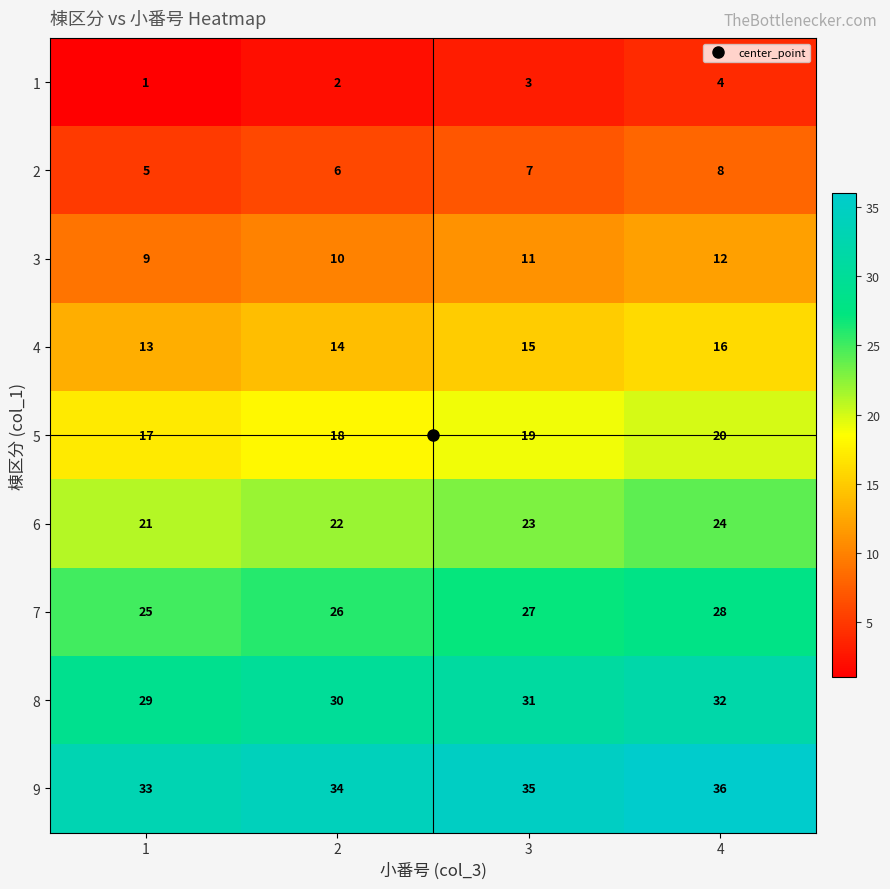

At which category does the chart reach its peak across all series?

4